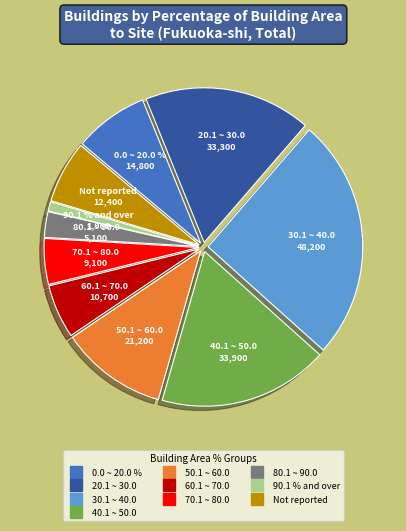

Which has a higher value, 20.1 ~ 30.0 or 0.0 ~ 20.0 %?

20.1 ~ 30.0